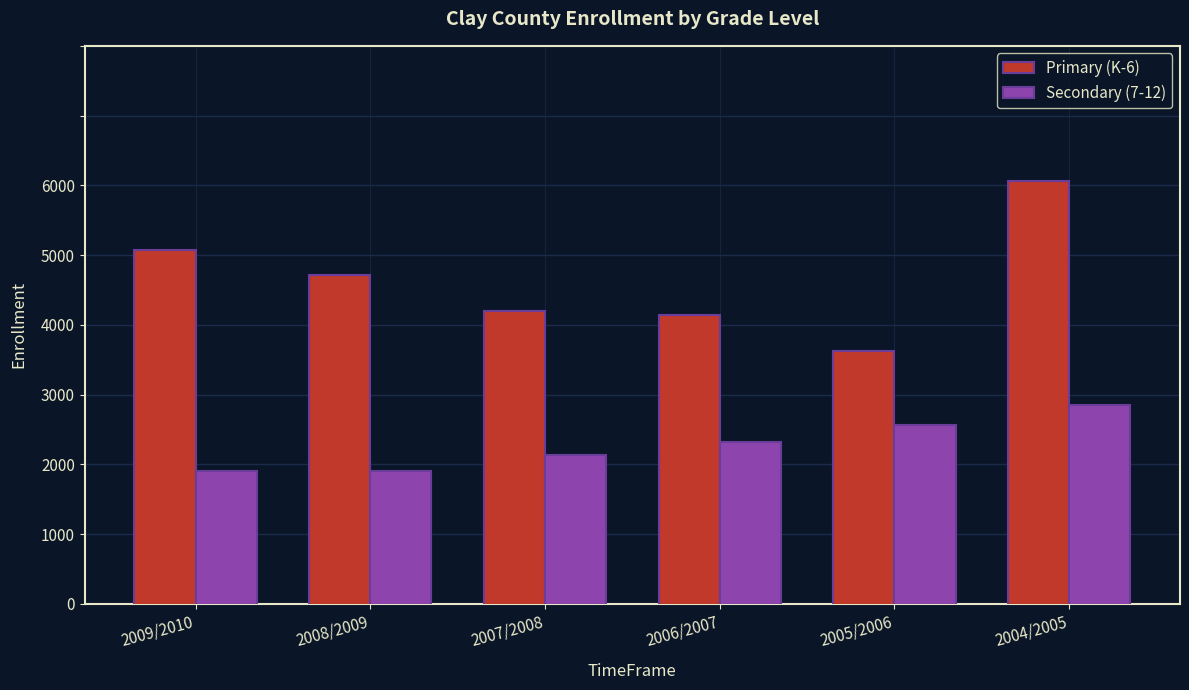

Rank the series at 2006/2007 from highest to lowest value.

Primary (K-6), Secondary (7-12)